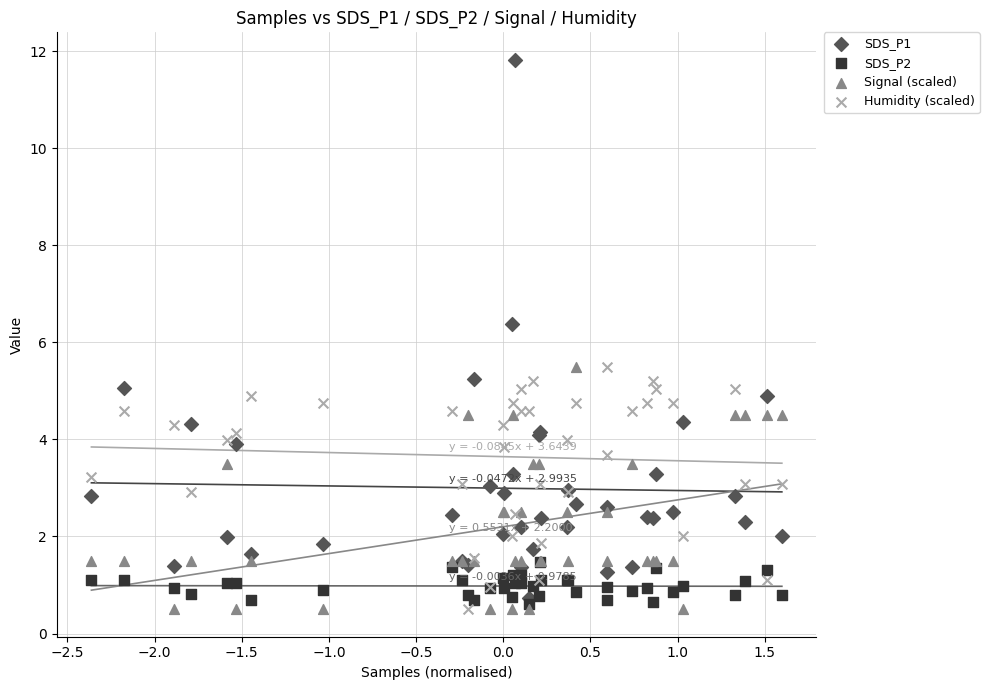

What are all the series names shown in the legend?

SDS_P1, SDS_P2, Signal (scaled), Humidity (scaled)